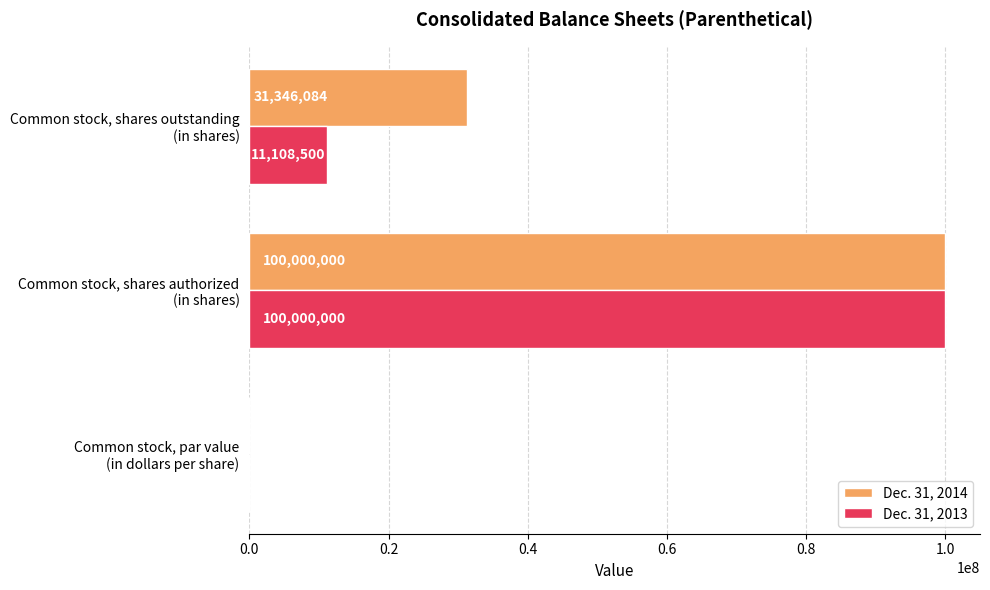

Where is Dec. 31, 2014 nearest to the value 50000000?

Common stock, shares outstanding
(in shares)